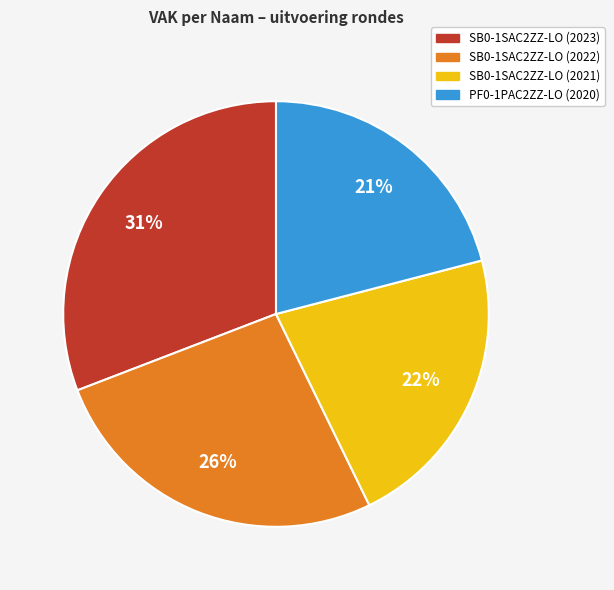

To the nearest percent, what is the average slice percentage?

25%